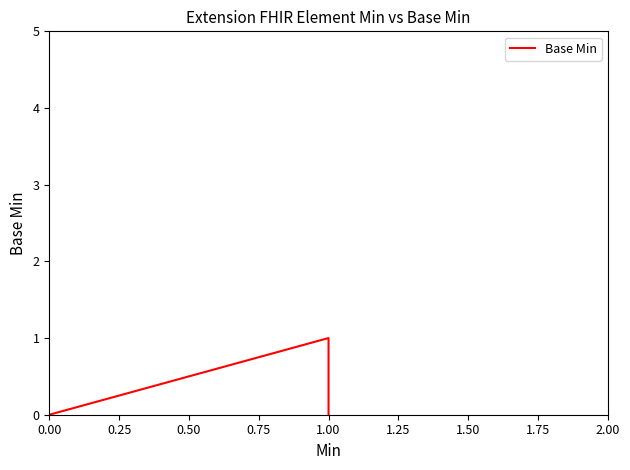

Count the number of data series in this chart.

1